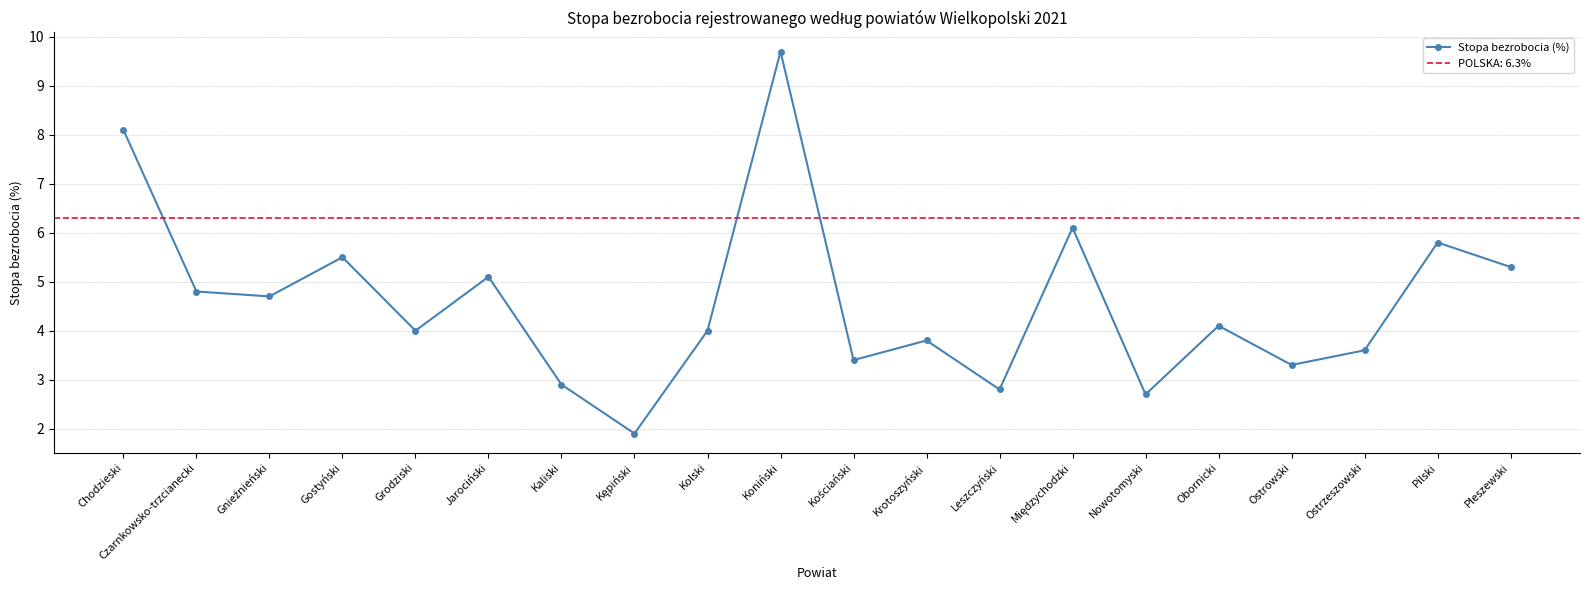

What is the label of the 7th point from the left?

Kaliski